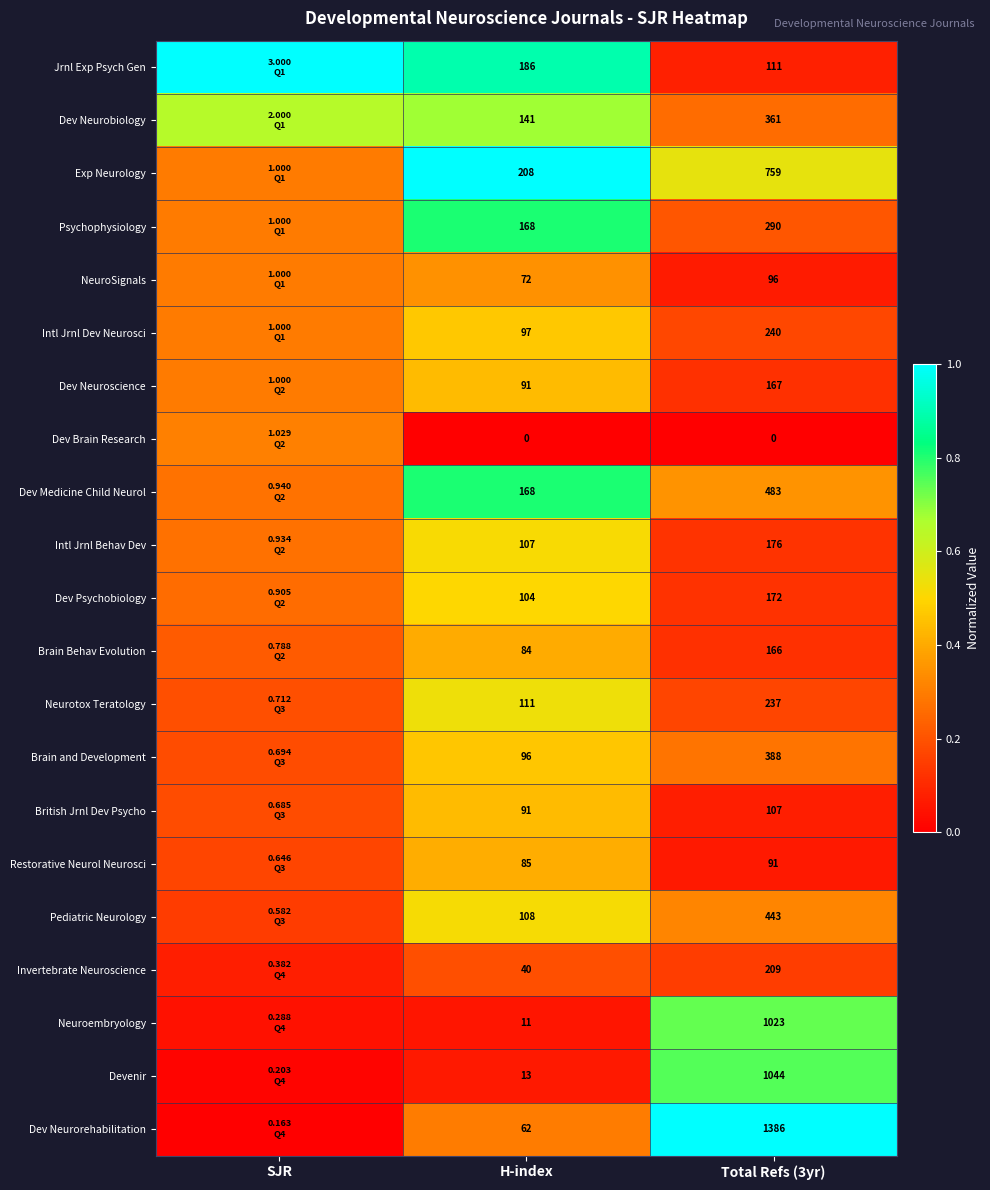

What is the total value across all series at H-index?

2043.0